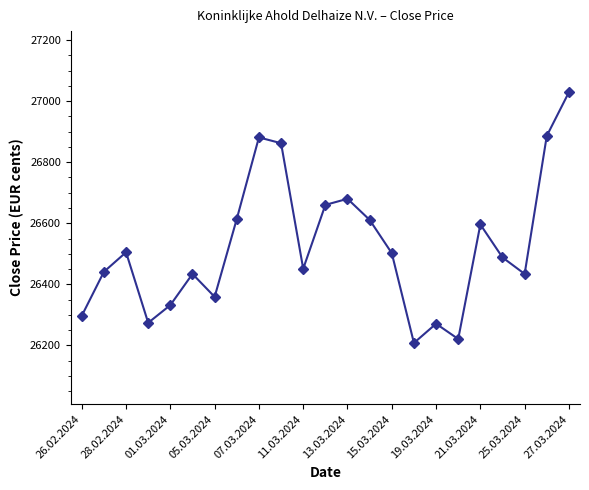

True or false: there are more than 2 points higher than both neighbors.

True